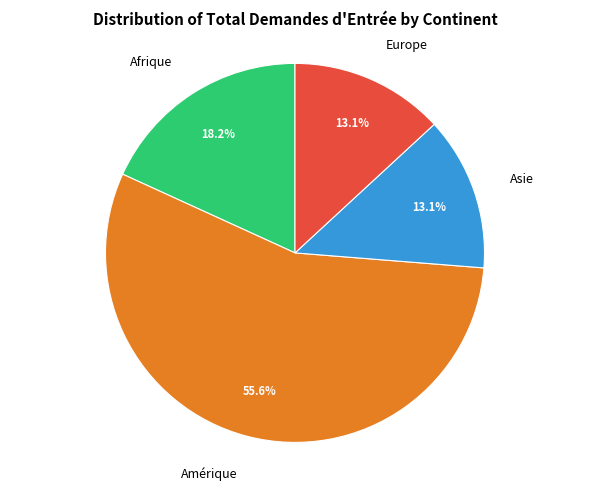

Does any single category account for the majority?

Yes